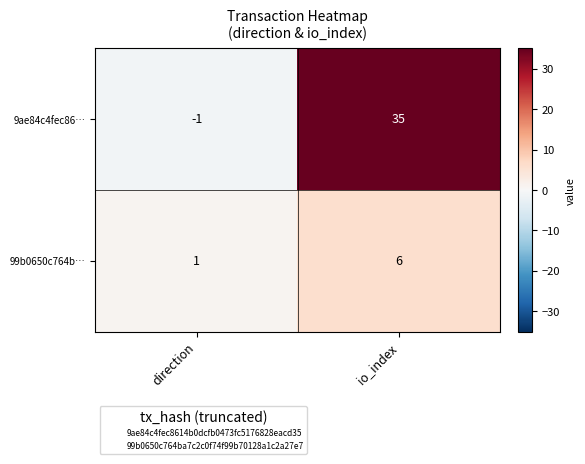

What is the maximum value shown in the chart?

35